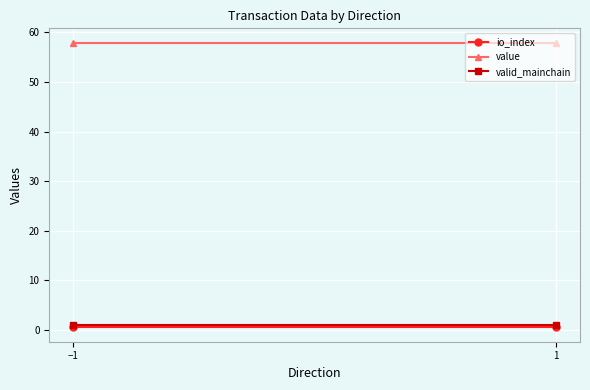

What is the value of the value point at the 2nd from the left?

57.9